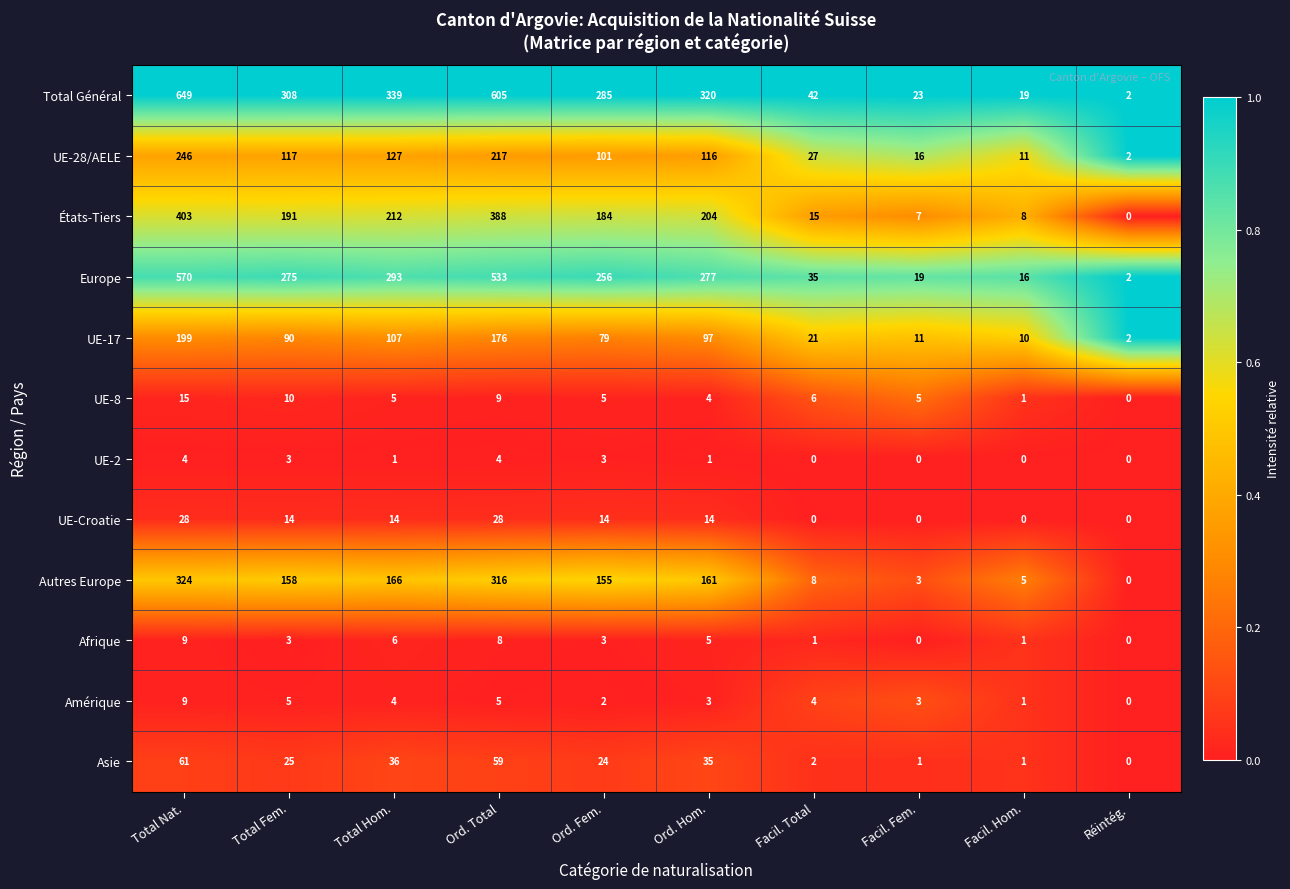

What is the difference between the maximum and minimum values in the Autres Europe series?

324